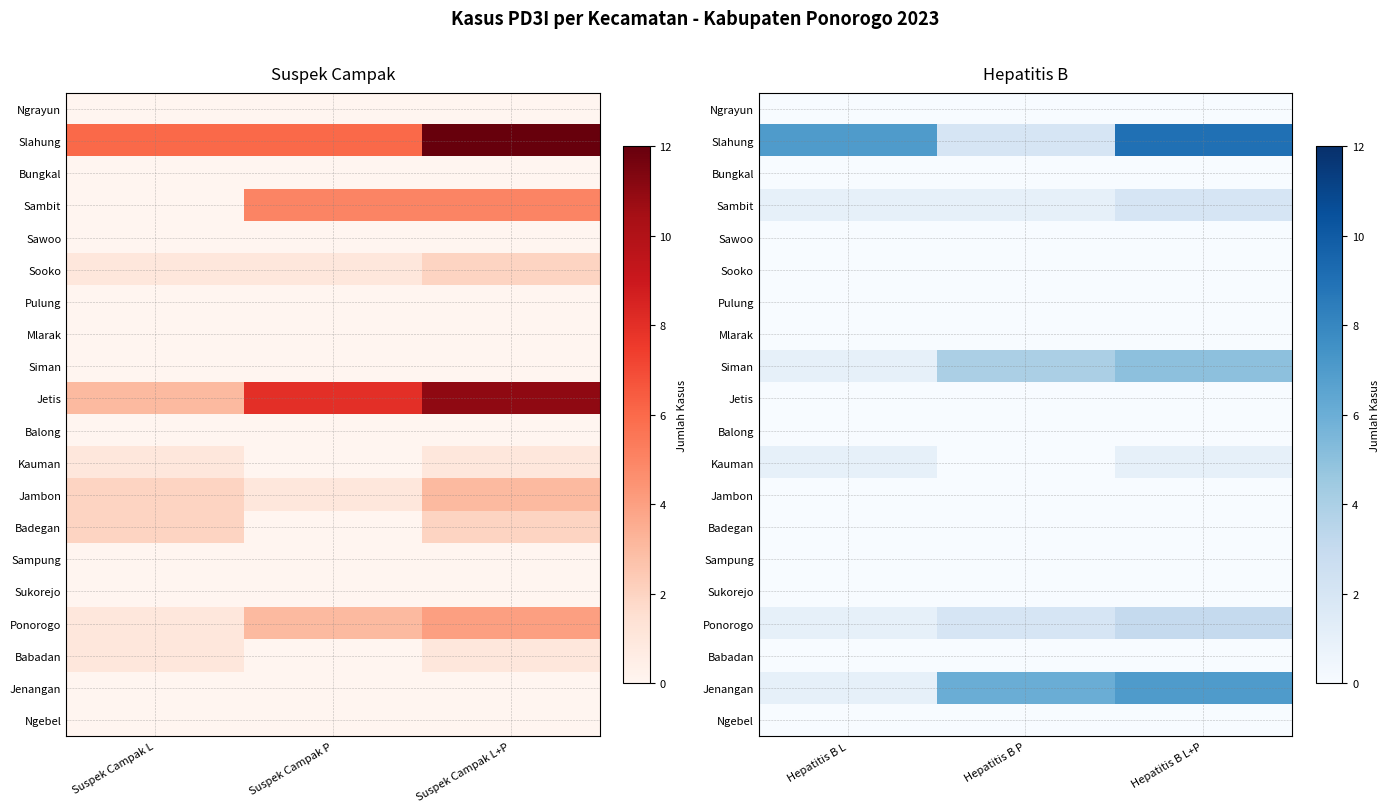

How many series are shown in this chart?

20